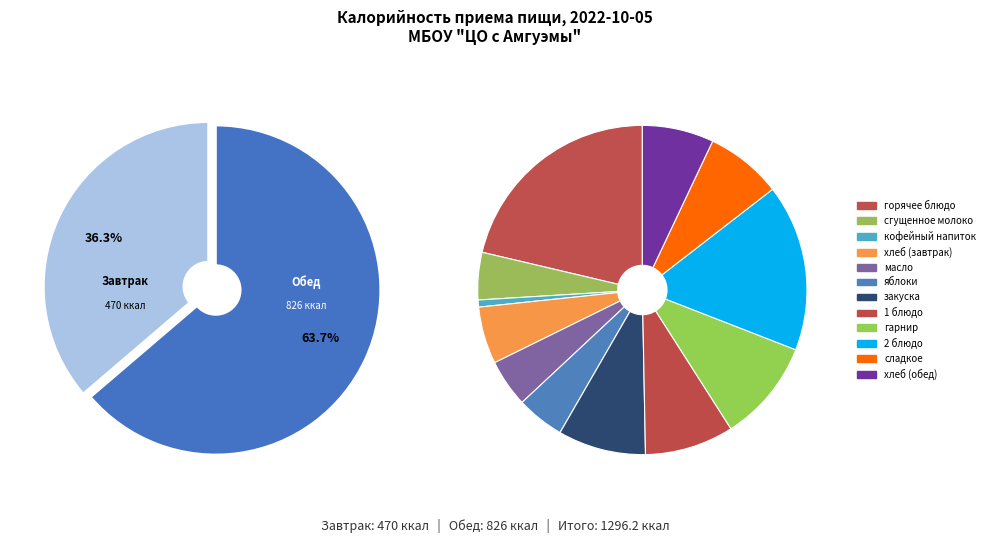

Is there a majority slice in this chart?

Yes